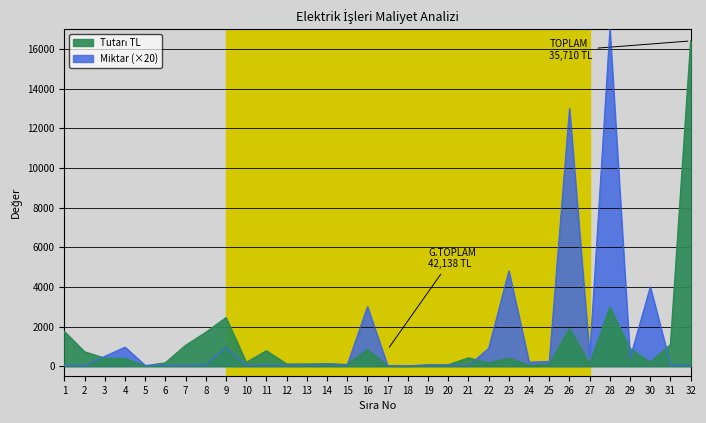

How many interior local valleys does the Tutarı TL series have?

9